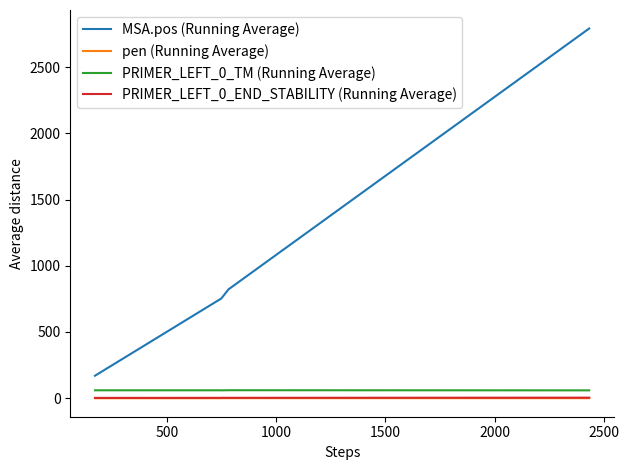

True or false: pen (Running Average) and PRIMER_LEFT_0_END_STABILITY (Running Average) intersect in this chart.

False